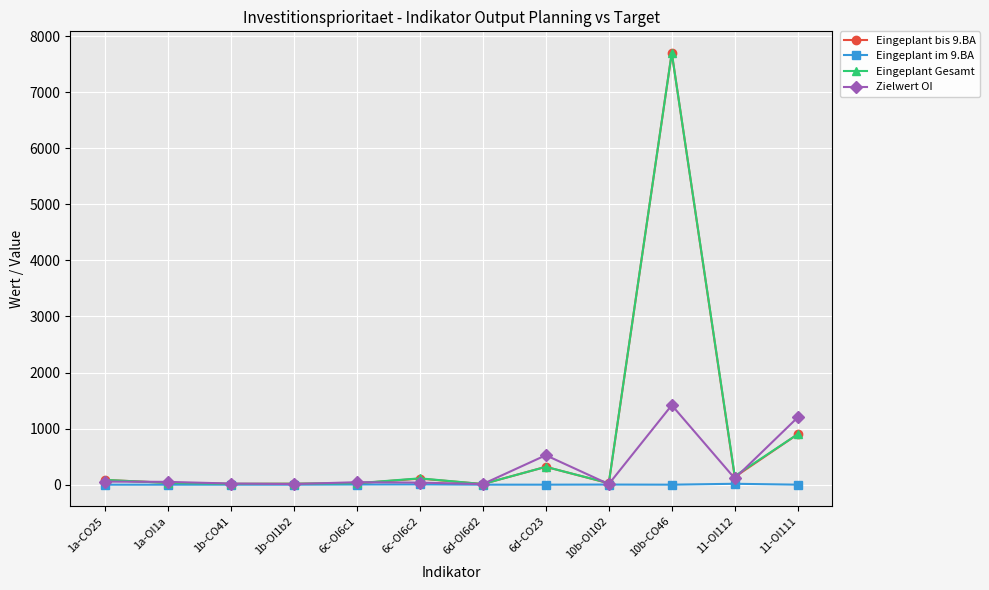

What are all the series names shown in the legend?

Eingeplant bis 9.BA, Eingeplant im 9.BA, Eingeplant Gesamt, Zielwert OI